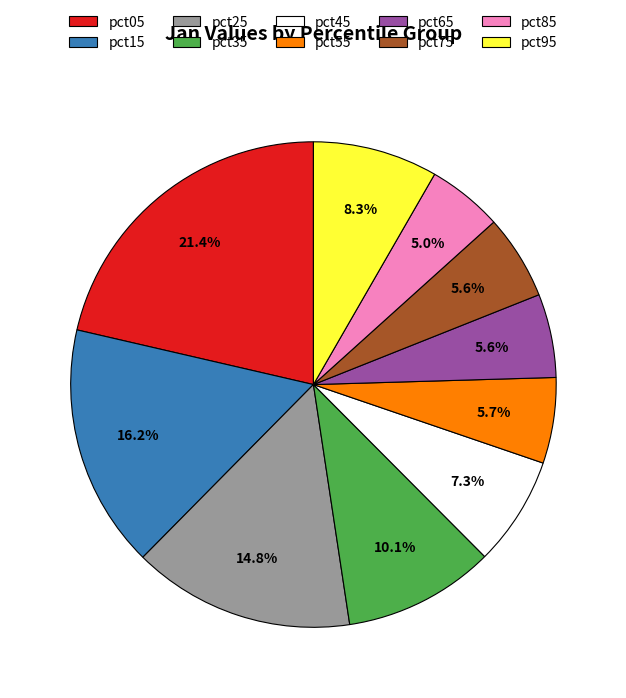

What percentage is NOT represented by pct35?

89.9%